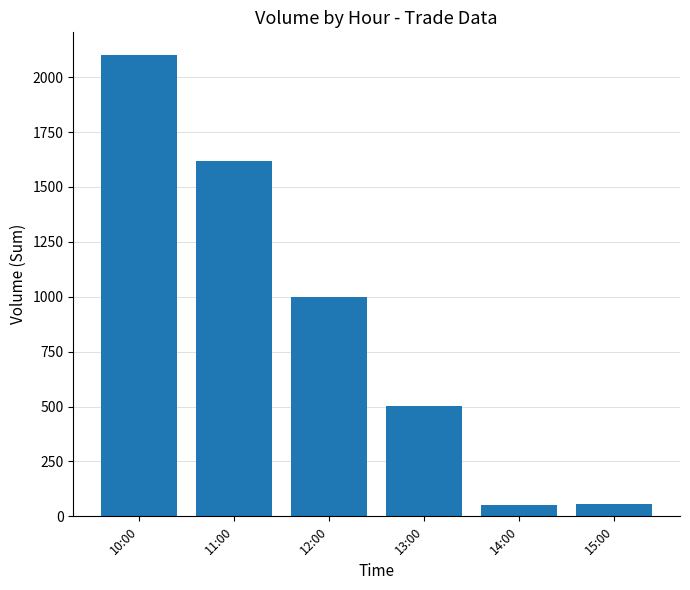

True or false: the data shows 54 at 15:00.

True